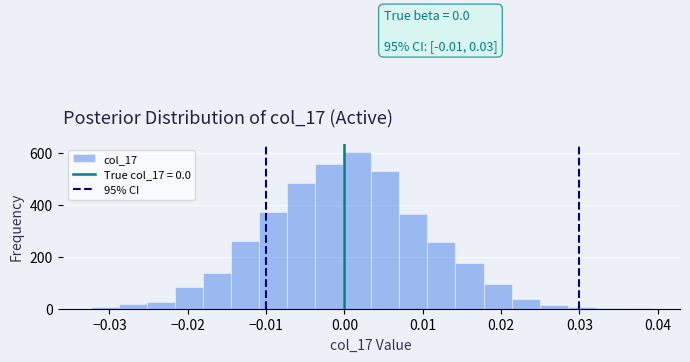

Read against the x-axis, roughly where is the centre of the tallest bar?

0.002